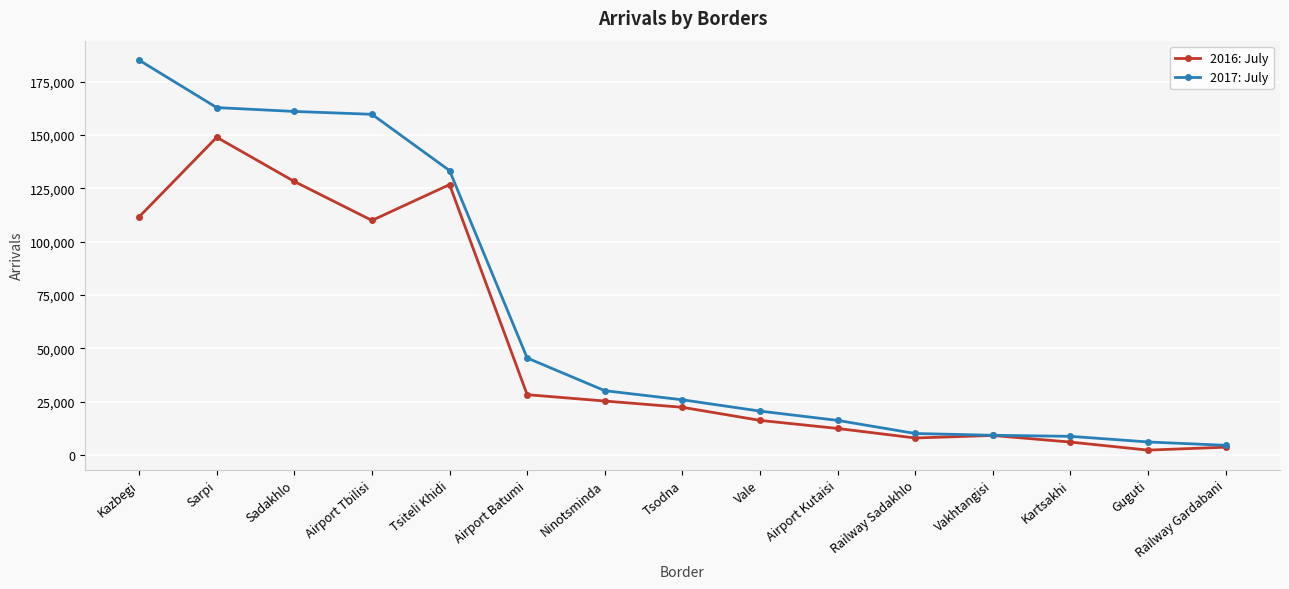

What is the difference between the 2016: July values at Airport Tbilisi and Guguti?

107657